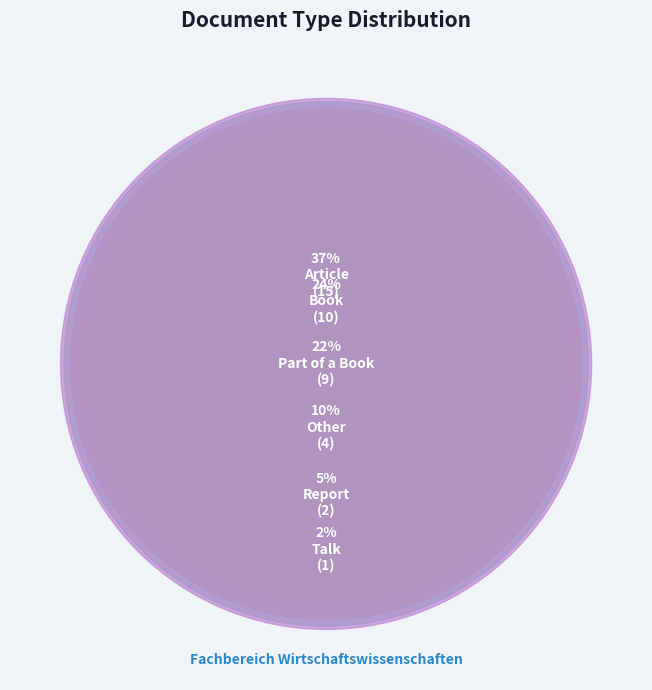

What percentage is the Other slice, to the nearest percent?

10%